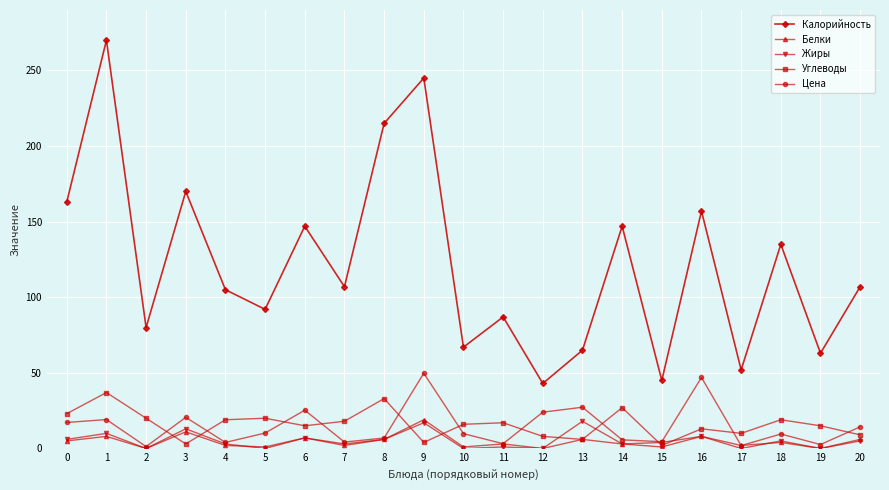

True or false: Калорийность and Белки intersect in this chart.

False